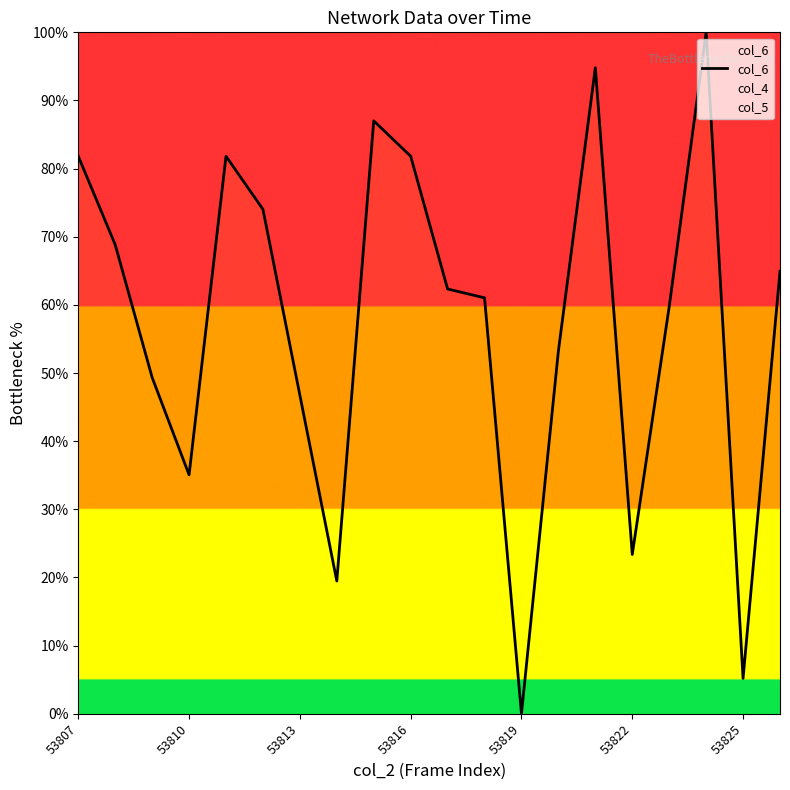

The value of col_6 at 53810 is 35.1. True or false?

True